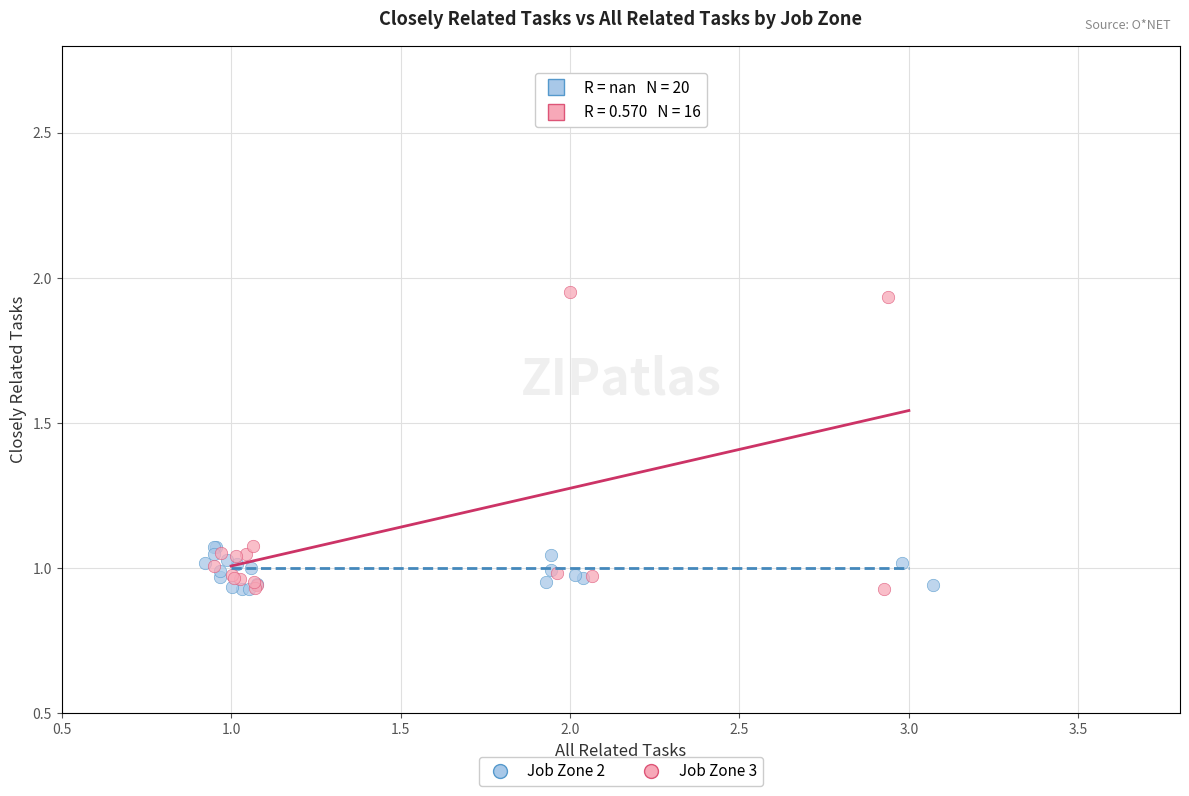

Which series reaches the maximum Y coordinate?

Job Zone 3